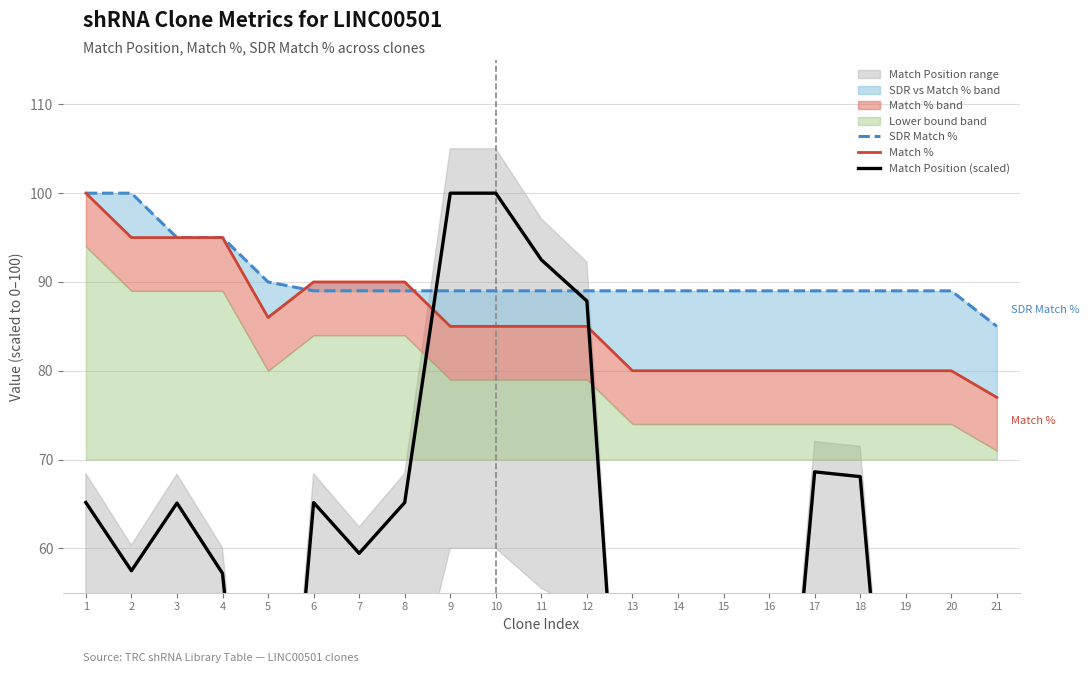

At 10, list the series in order from smallest to largest.

Match %, SDR Match %, Match Position (scaled)